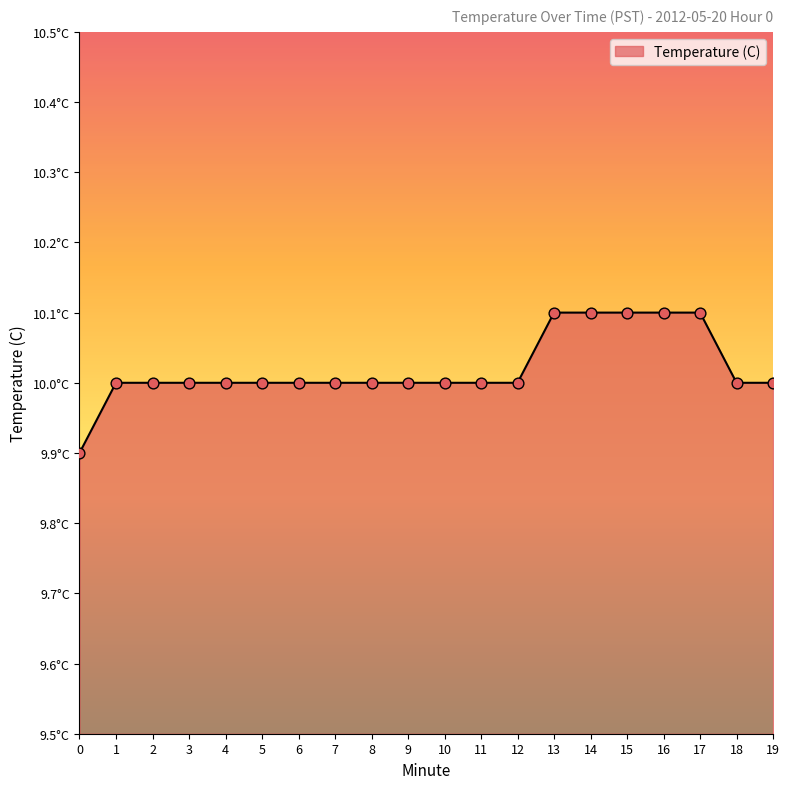

What is the change in value from 10 to 13?

+0.1